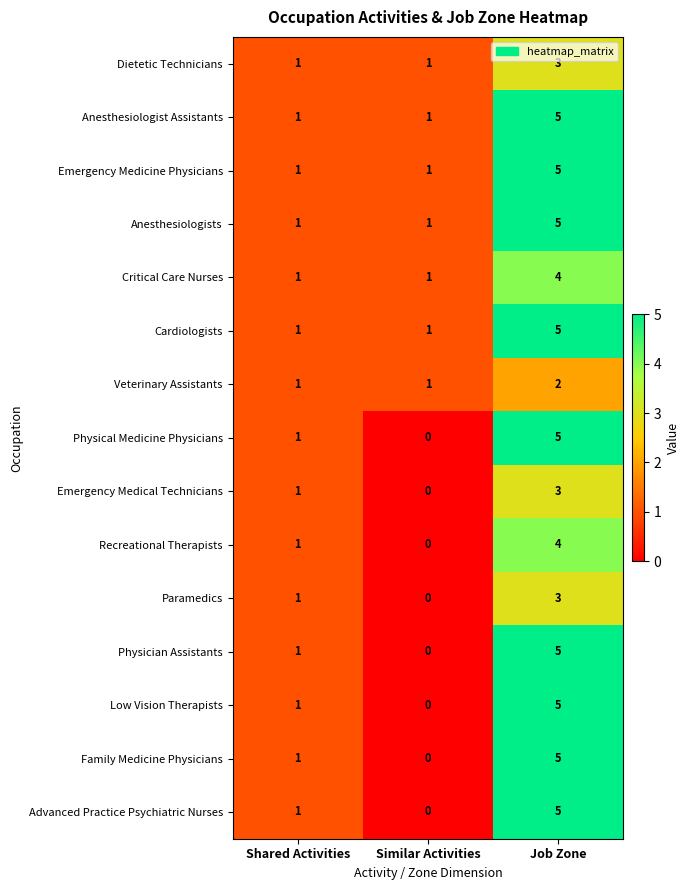

What is the greatest value displayed?

5